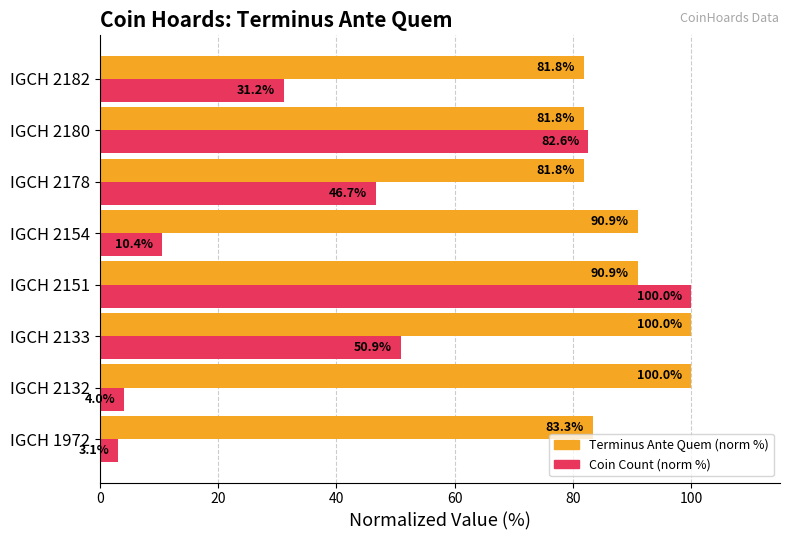

What is the approximate value of Coin Count (norm %) at IGCH 1972?

3.1